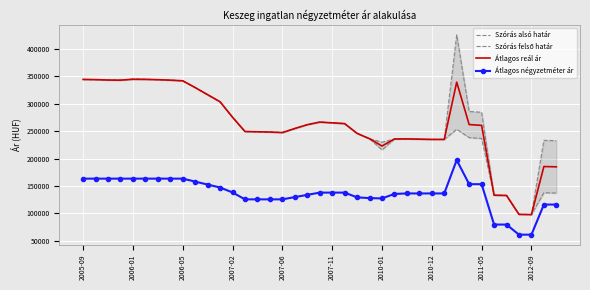

How many lines are shown in the chart?

4